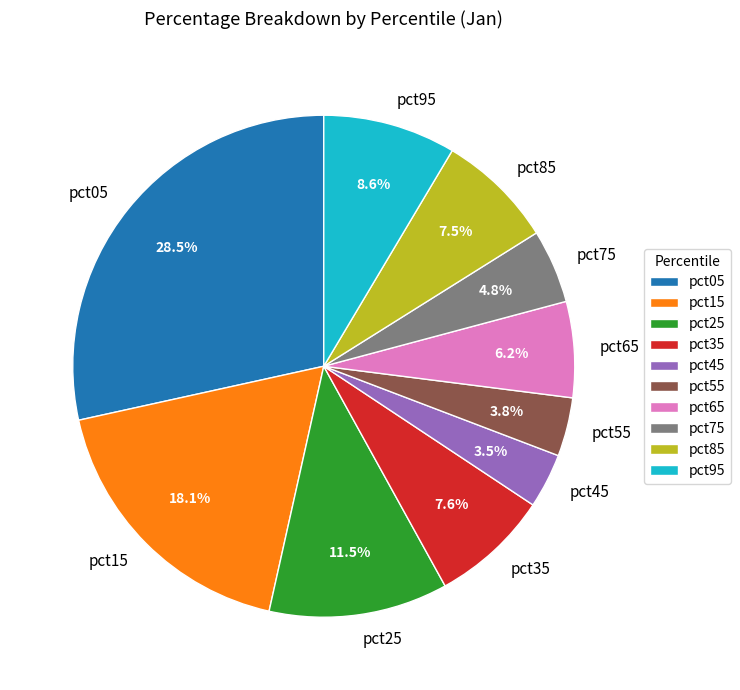

To the nearest percent, what portion does pct95 represent?

9%